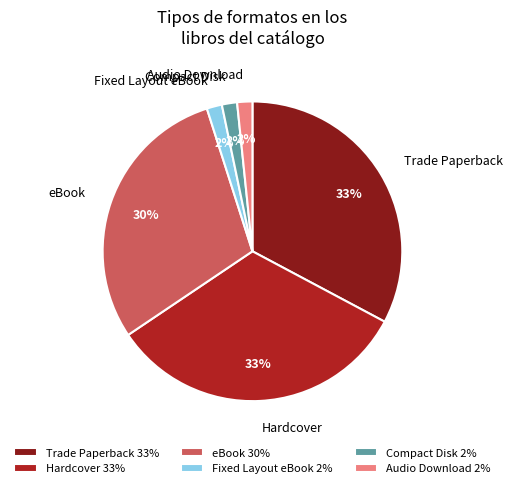

To the nearest percent, what percentage of the pie is Audio Download?

2%